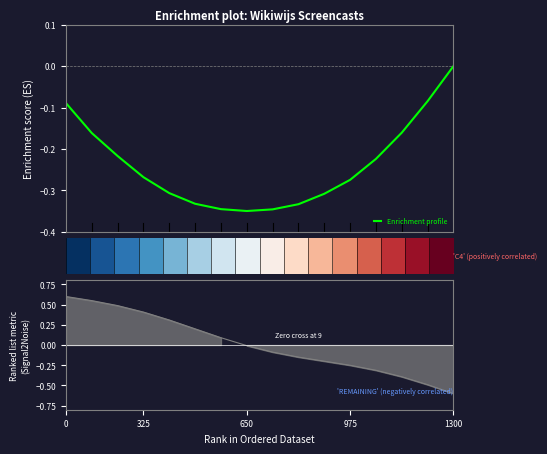

The Enrichment profile series shows -0.3 at 4. True or false?

False